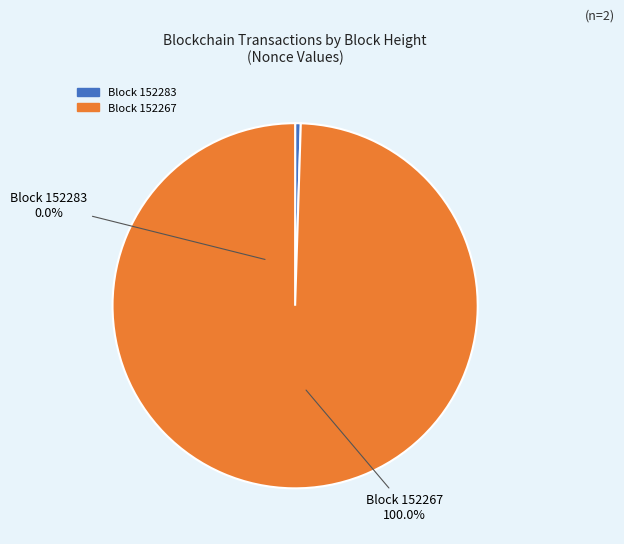

Do 152283 and 152267 together represent more than half of the pie?

Yes